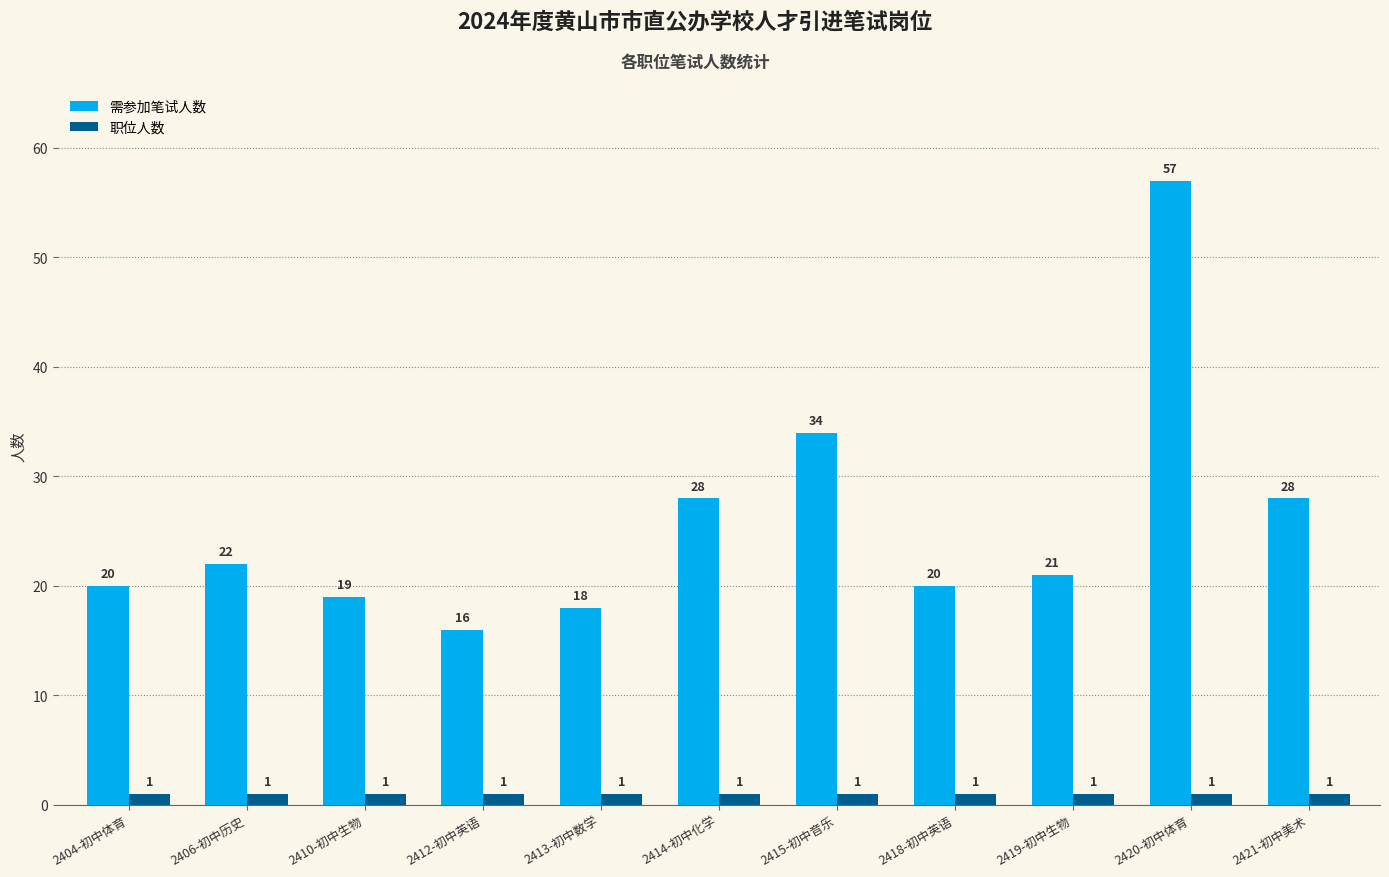

What is the label of the 4th bar from the left?

2412-初中英语